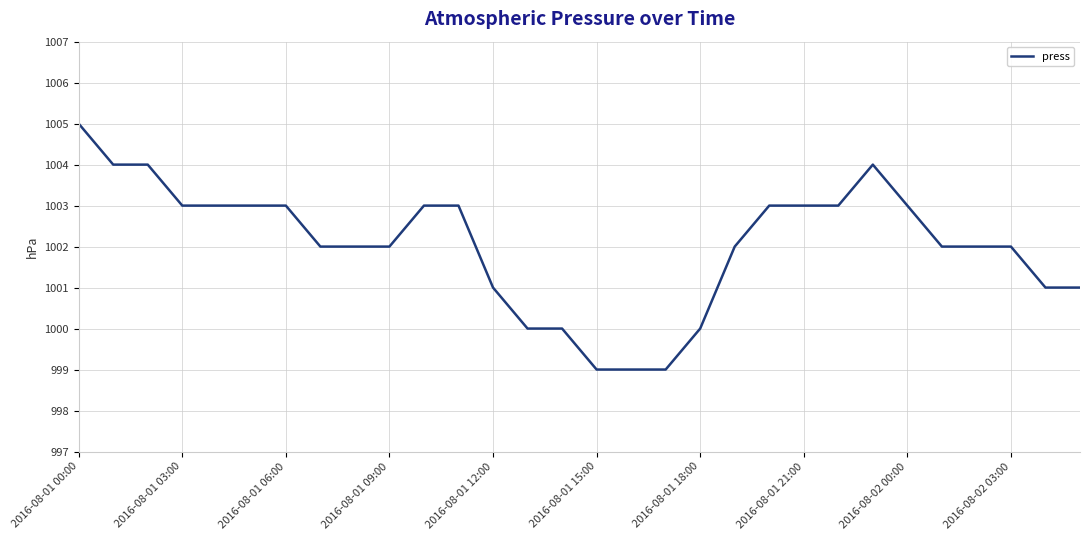

What is the smallest value displayed?

999